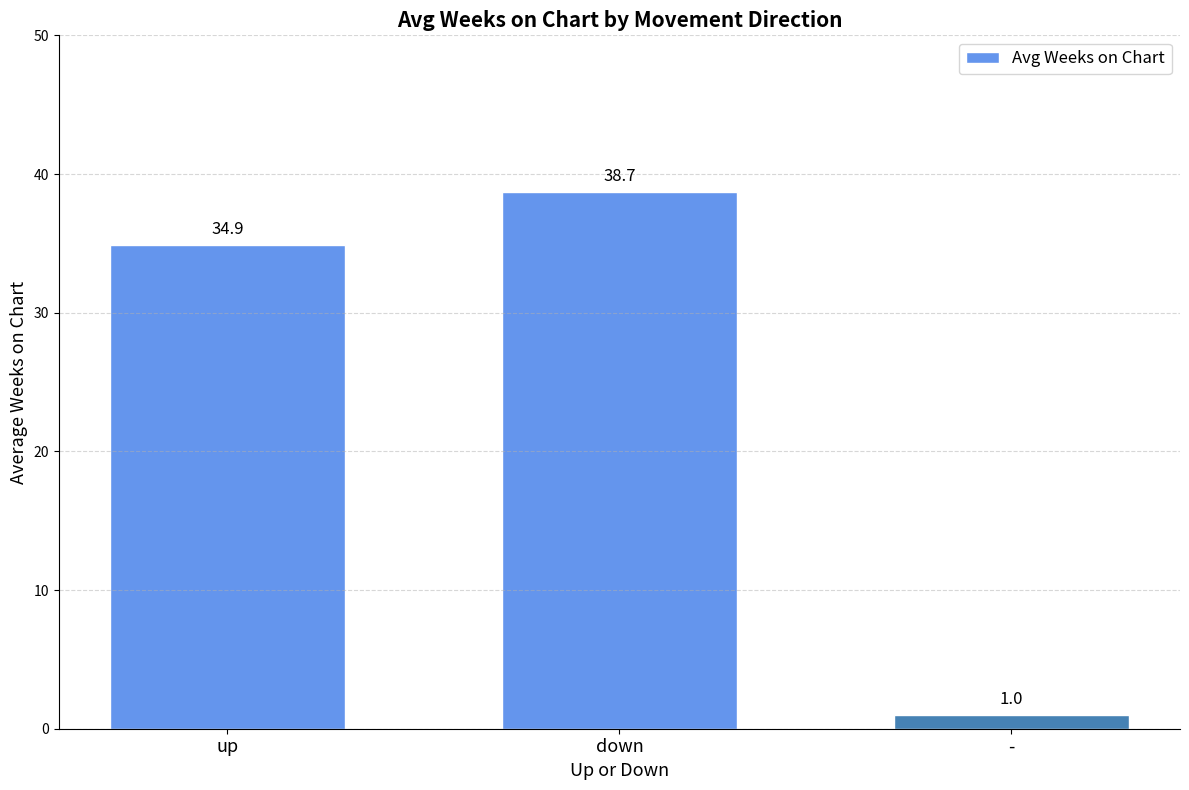

Is it true that the value at - is 1.0?

True